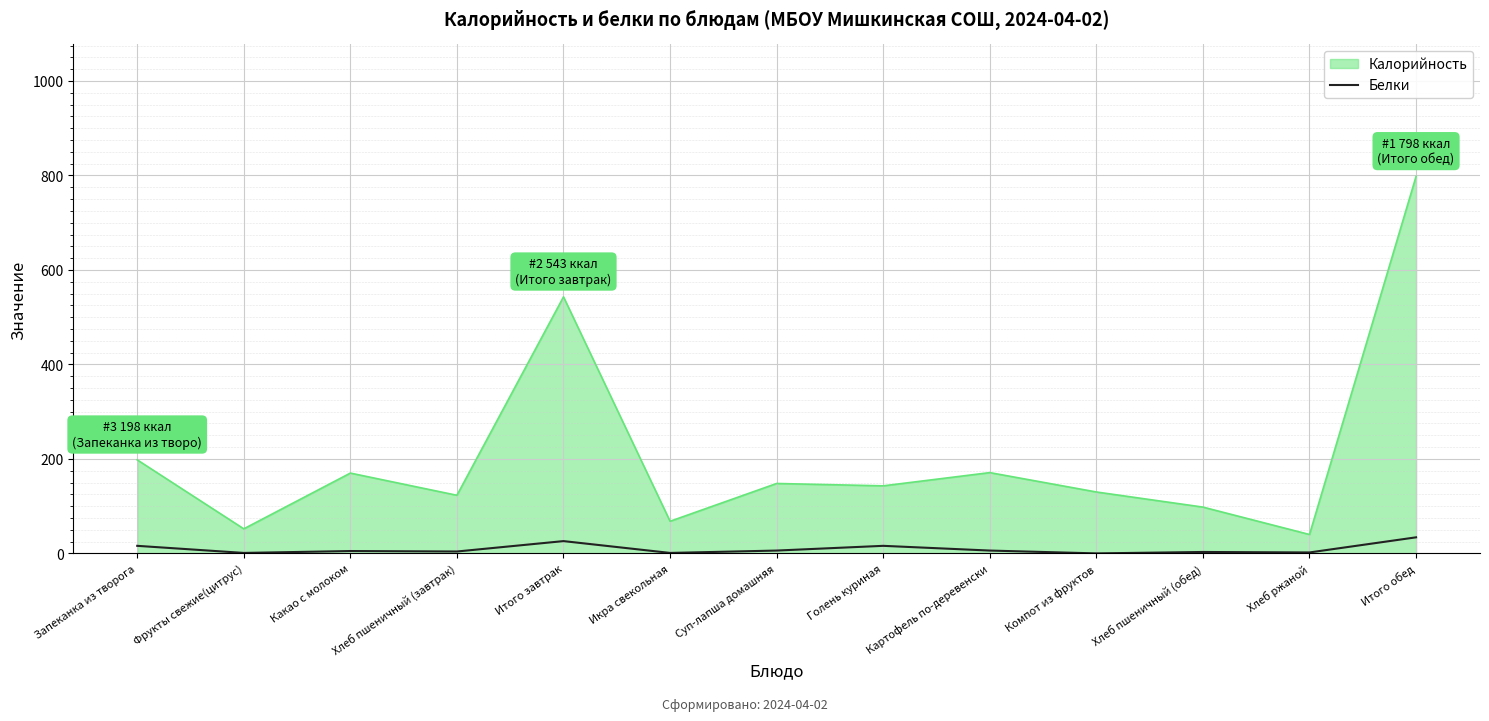

What is the difference between the maximum and minimum values in the Белки series?

34